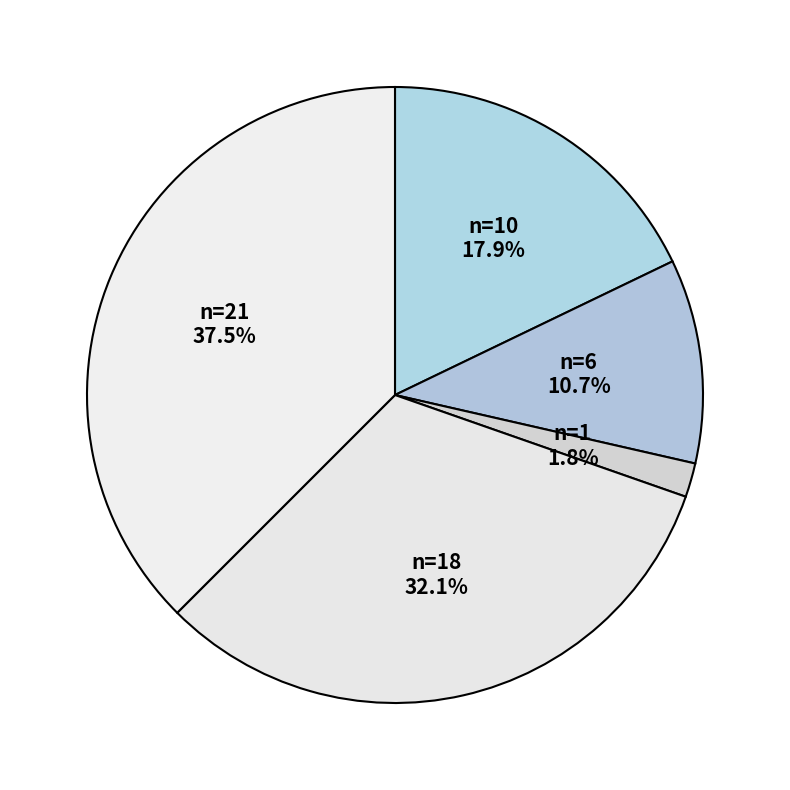

Do ยุทธศาสตร์ที่ 2 and ยุทธศาสตร์ที่ 3 together represent more than half of the pie?

No